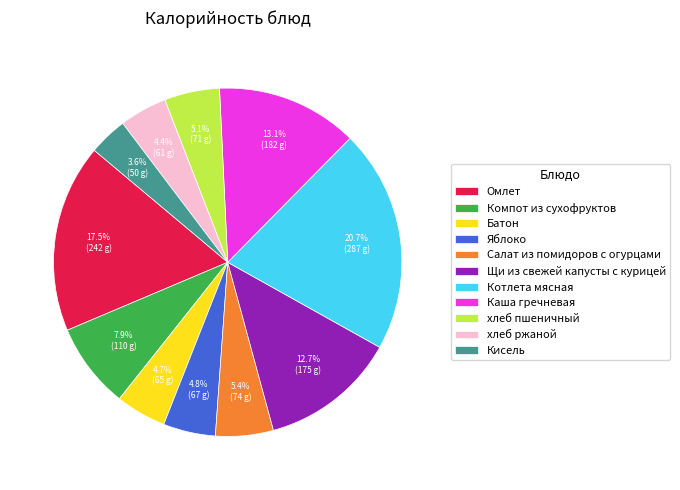

To the nearest percent, what portion does Батон represent?

5%